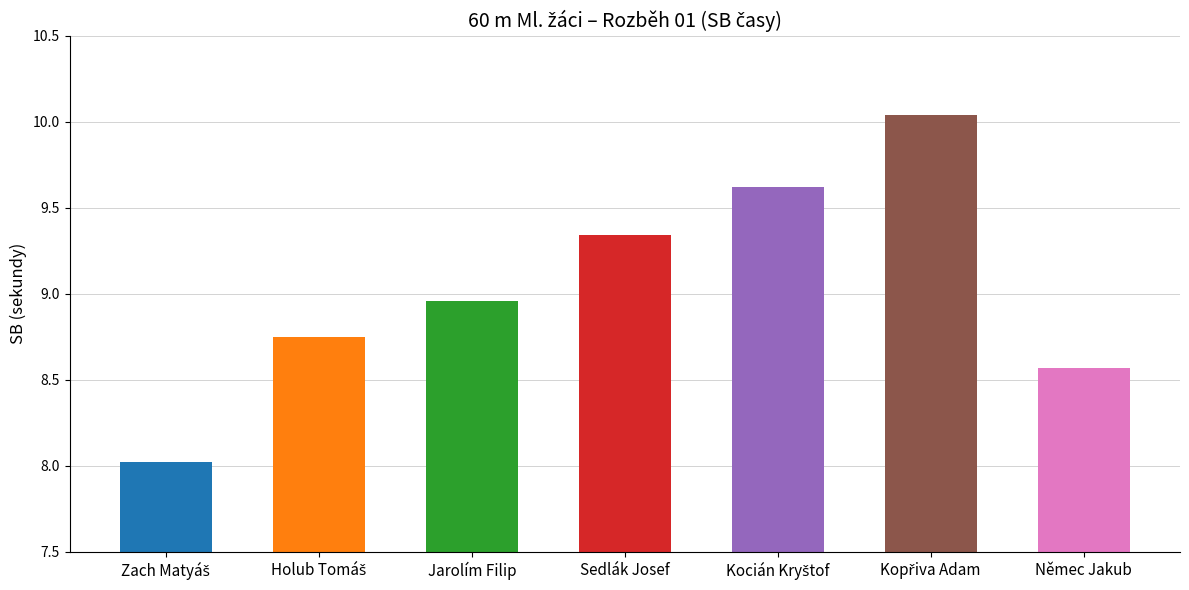

The value at Zach Matyáš is 8.0. True or false?

True